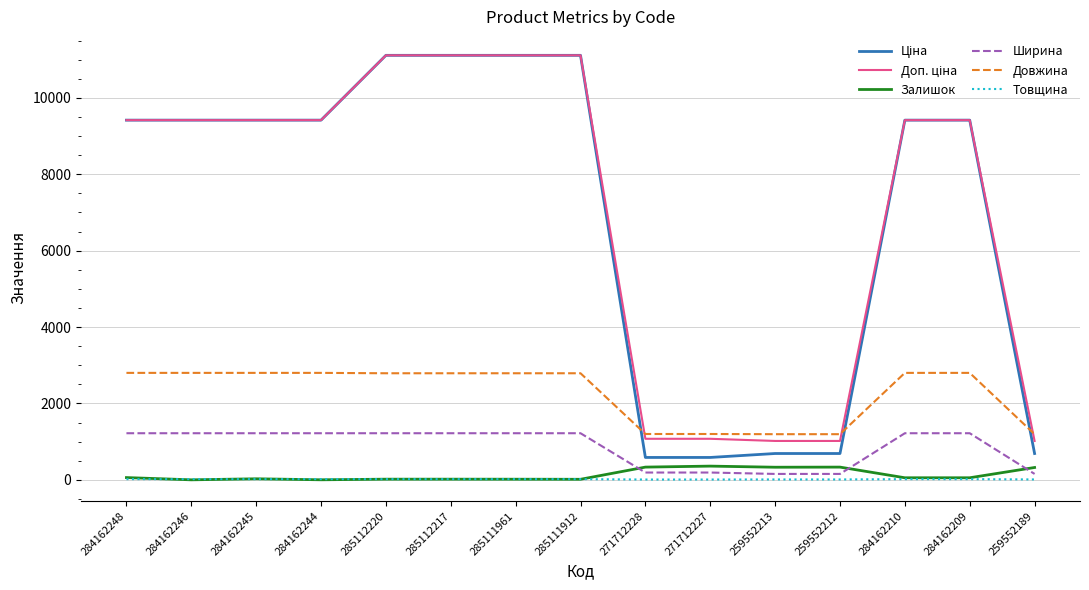

Between which two adjacent categories do Ширина and Залишок first intersect?

285111912 and 271712228